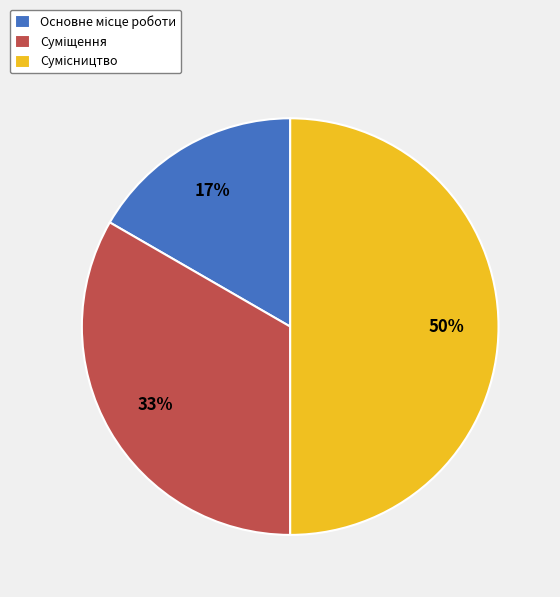

To the nearest percent, what is the average slice percentage?

33%